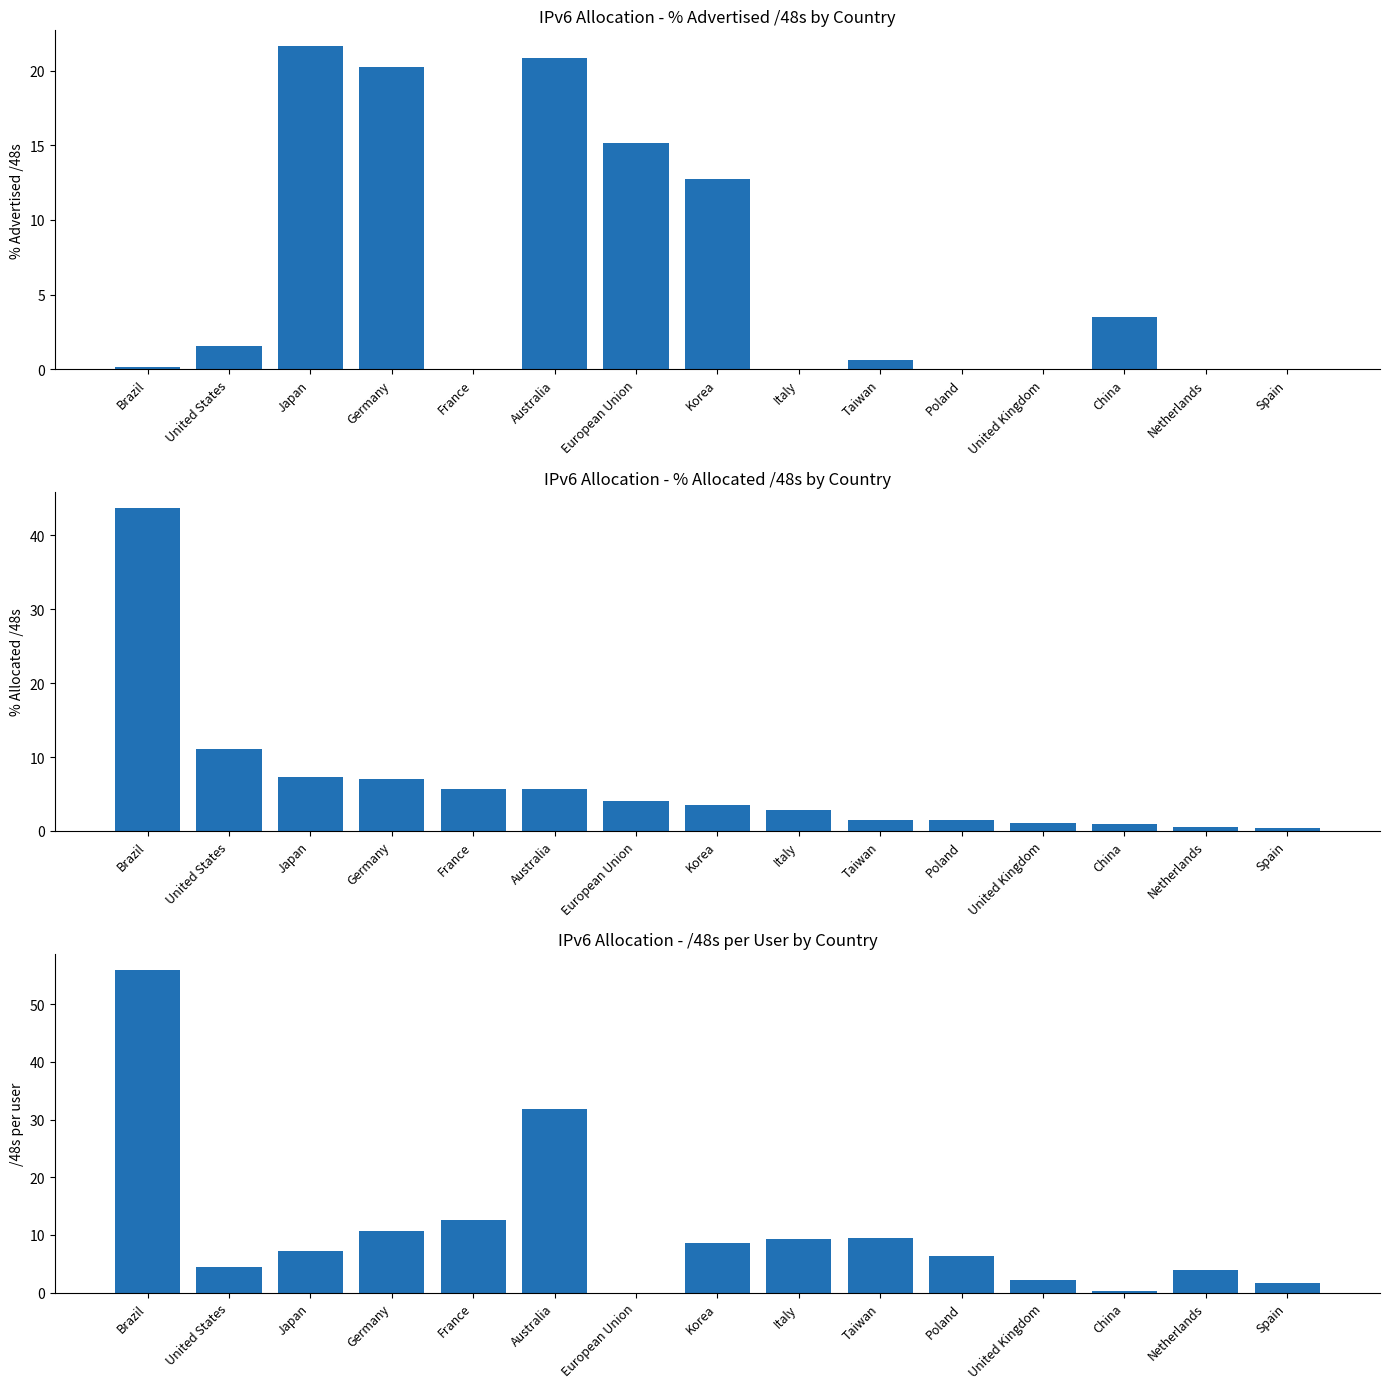

The value of % Allocated /48s at Japan is 7.2. True or false?

True